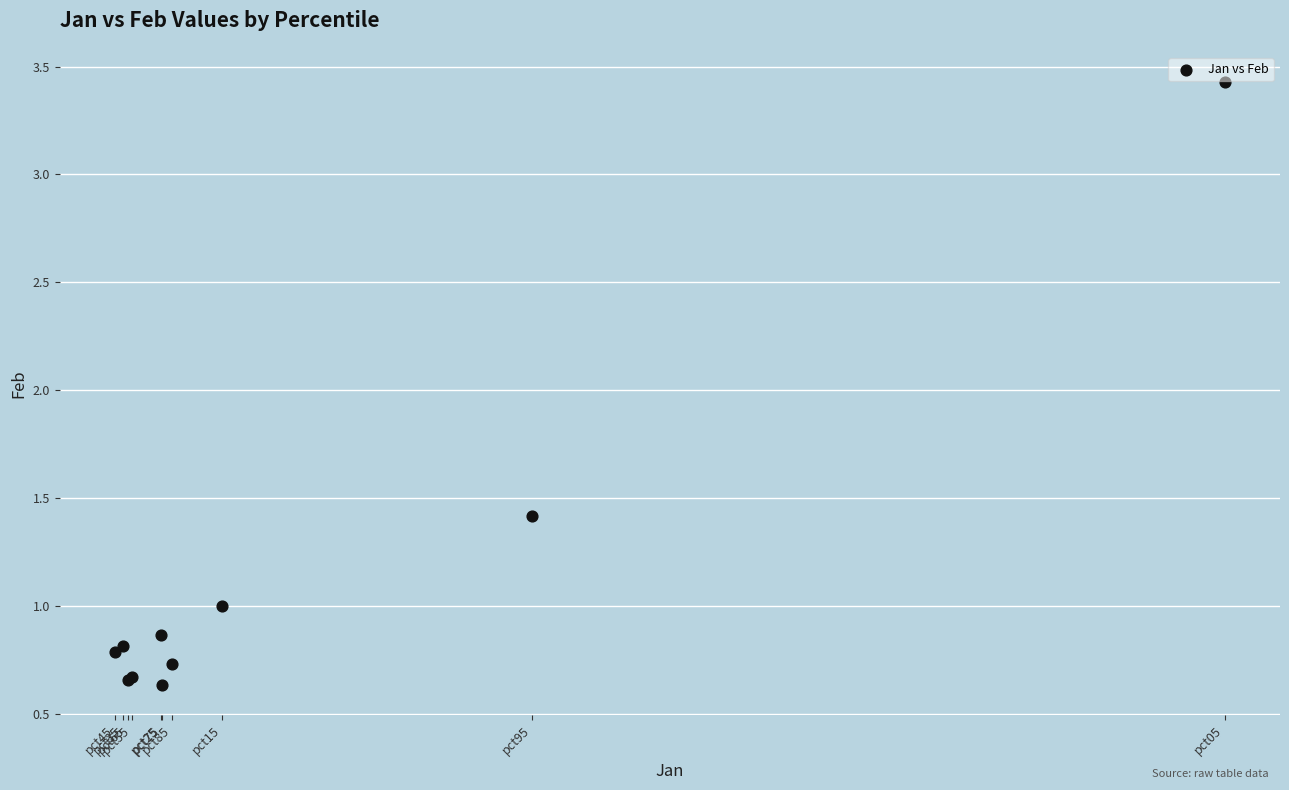

What Y value in the scatter plot is closest to 2?

1.4